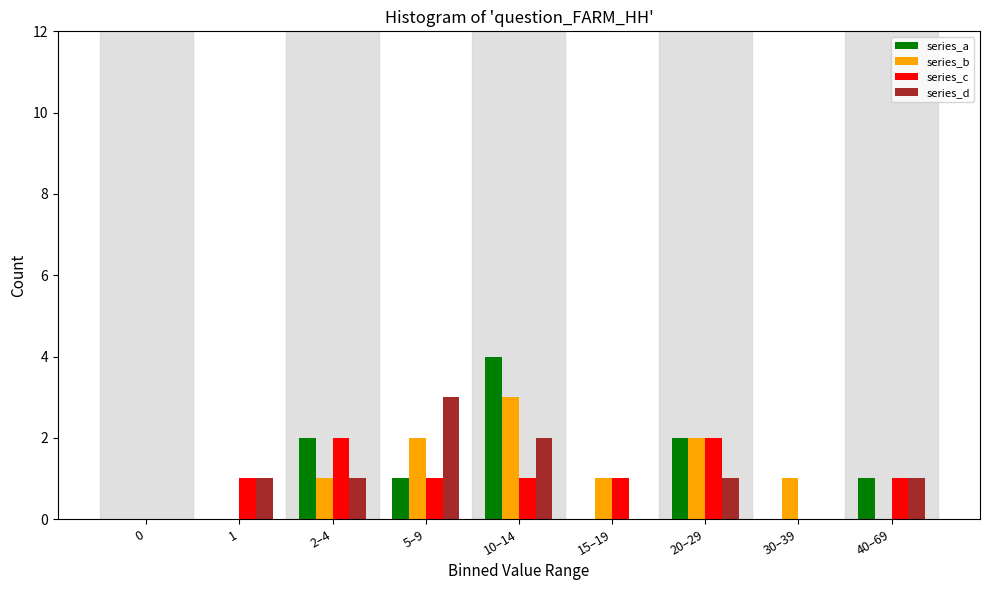

Which category has the highest value across all series?

10–14